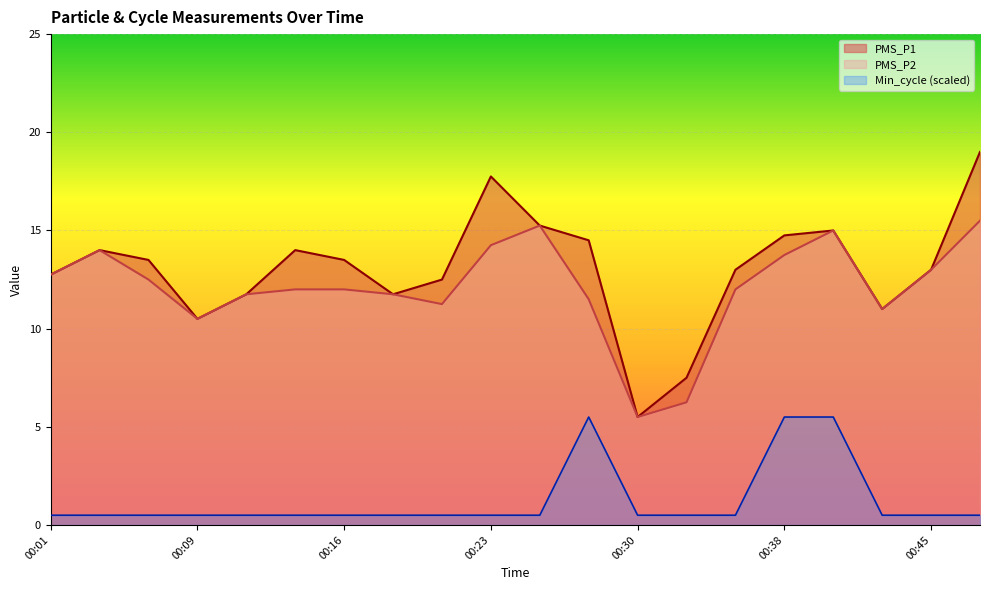

Reading right to left, what are all the values shown in this chart?

PMS_P1: 19.0	13.0	11.0	15.0	14.8	13.0	7.5	5.5	14.5	15.2	17.8	12.5	11.8	13.5	14.0	11.8	10.5	13.5	14.0	12.8
PMS_P2: 15.5	13.0	11.0	15.0	13.8	12.0	6.2	5.5	11.5	15.2	14.2	11.2	11.8	12.0	12.0	11.8	10.5	12.5	14.0	12.8
Min_cycle: 0.5	0.5	0.5	5.5	5.5	0.5	0.5	0.5	5.5	0.5	0.5	0.5	0.5	0.5	0.5	0.5	0.5	0.5	0.5	0.5